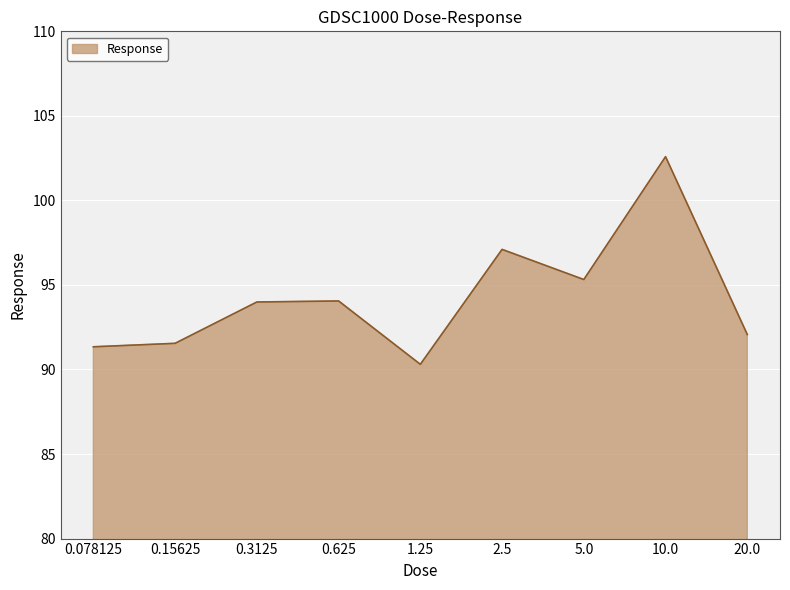

The value at 5.0 is 95.3. True or false?

True